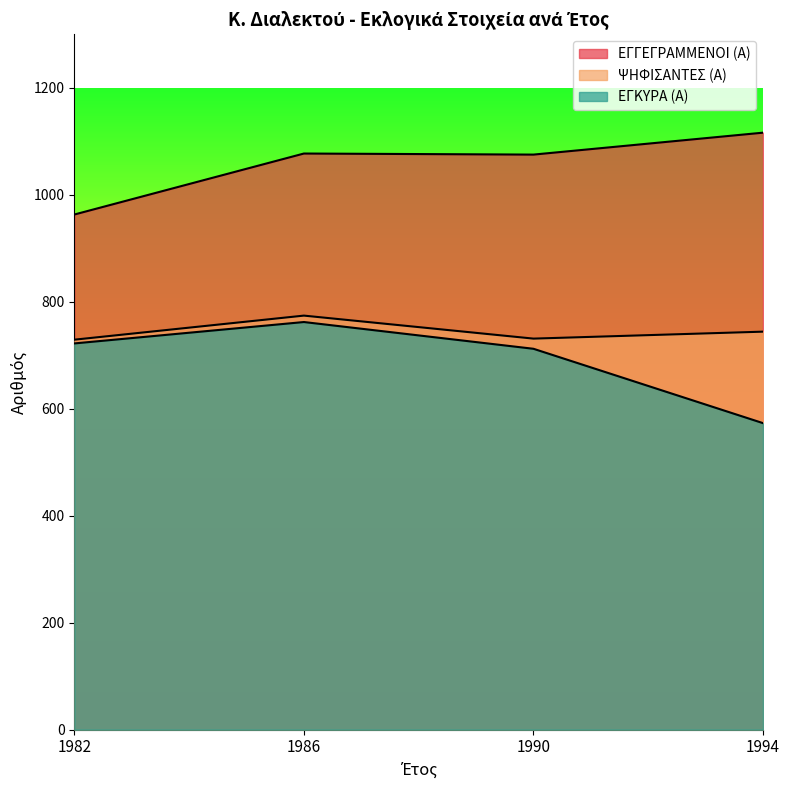

What is the average value of the ΨΗΦΙΣΑΝΤΕΣ (Α) series?

744